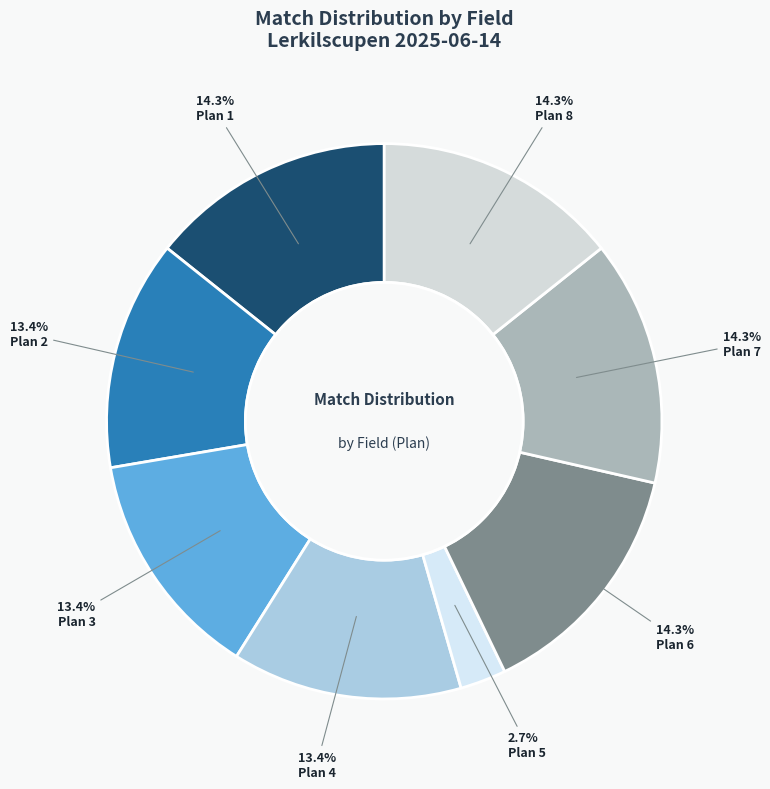

How many segments does this pie chart have?

8